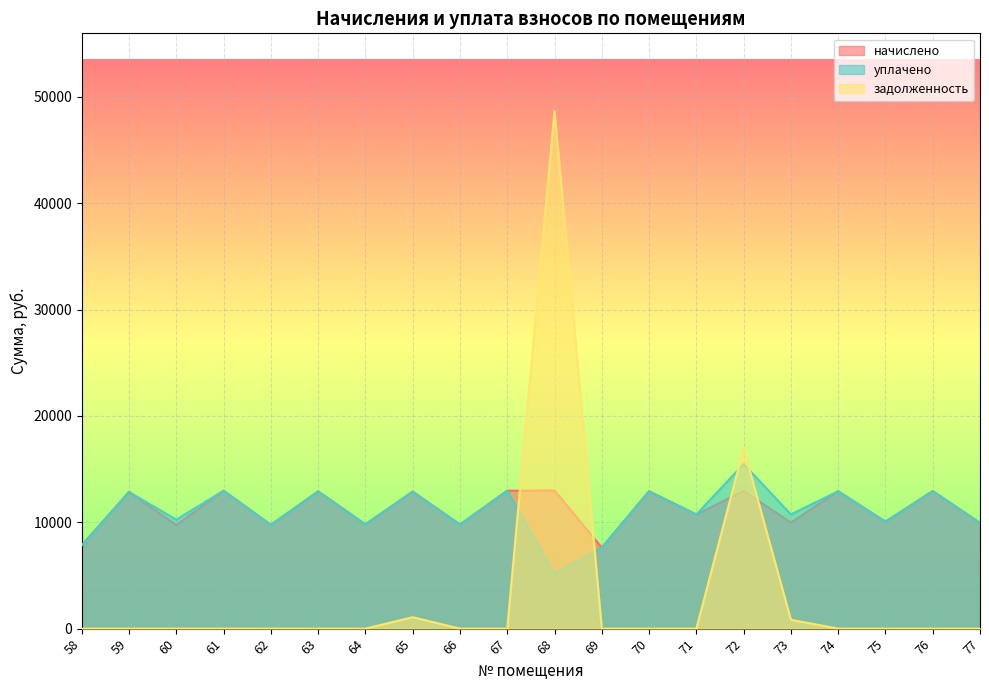

Reading left to right, extract all data points from this chart.

начислено: 7832.9	12850.6	9737.3	12966.5	9753.8	12900.2	9803.5	12883.7	9787.0	12966.5	12982.8	7617.6	12916.8	10730.9	12949.8	9969.1	12916.8	10051.9	12933.4	9936.0
уплачено: 7832.9	12850.6	10239.0	12966.5	9753.8	12900.2	9803.5	12883.7	9787.0	12966.5	5193.8	7617.6	12916.8	10730.9	15468.1	10739.7	12916.8	10051.9	12933.4	9936.0
задолженность: 0.0	0.0	0.0	0.0	0.0	0.0	0.0	1073.6	0.0	0.0	48668.4	0.0	0.0	0.0	16949.8	830.8	0.0	0.0	0.0	0.0